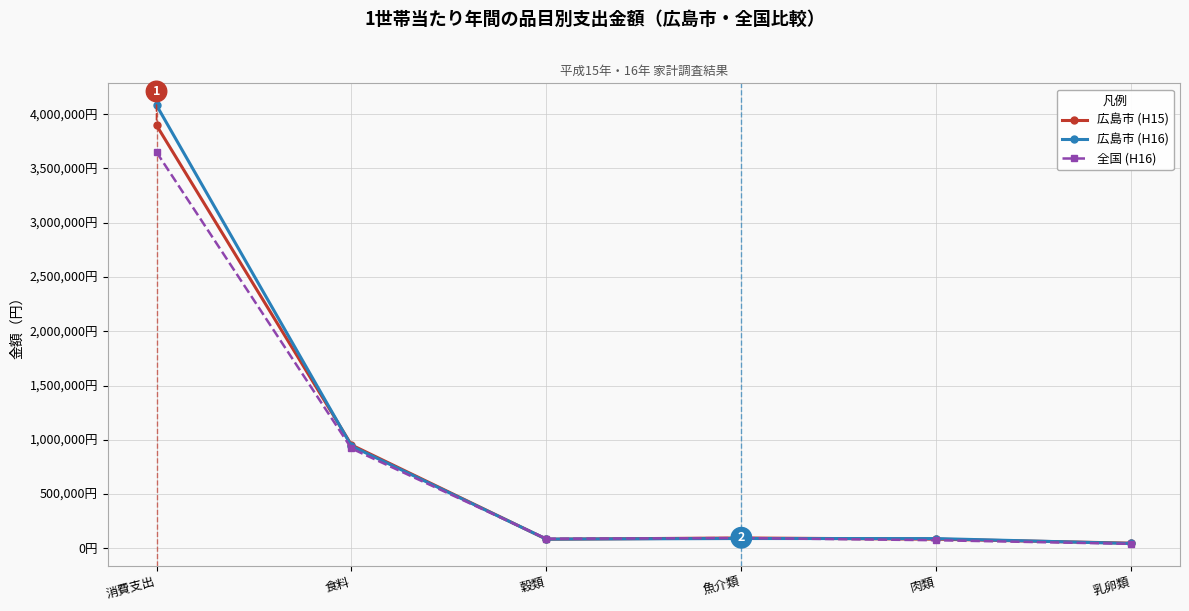

Which series has the largest range (max minus min)?

広島市 (H16)